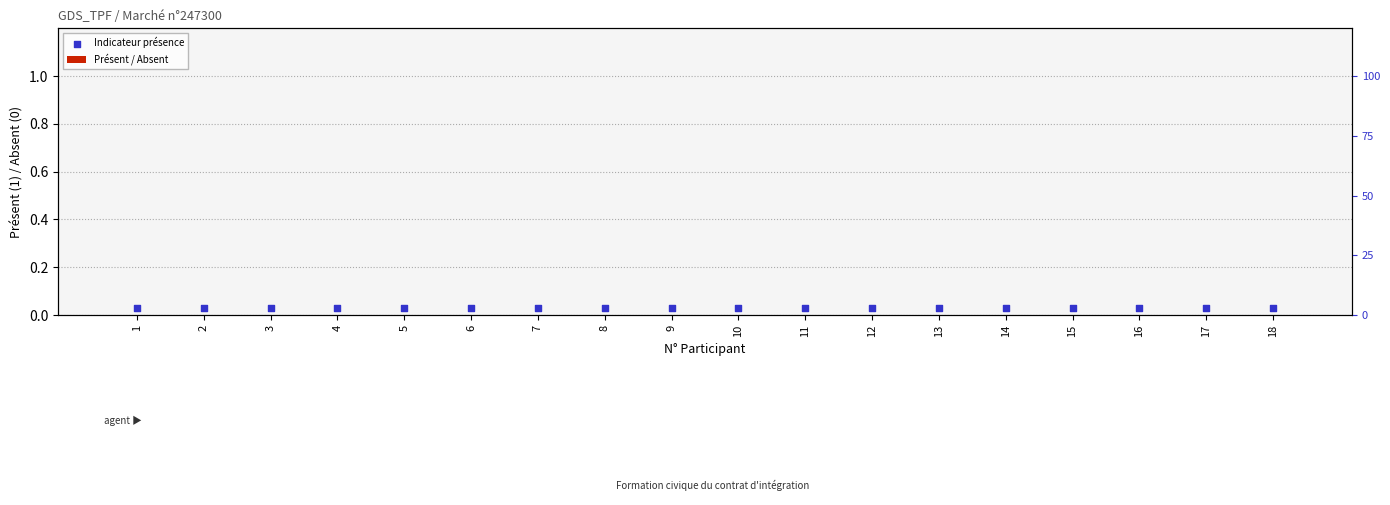

At which category is the sum across all series the highest?

1